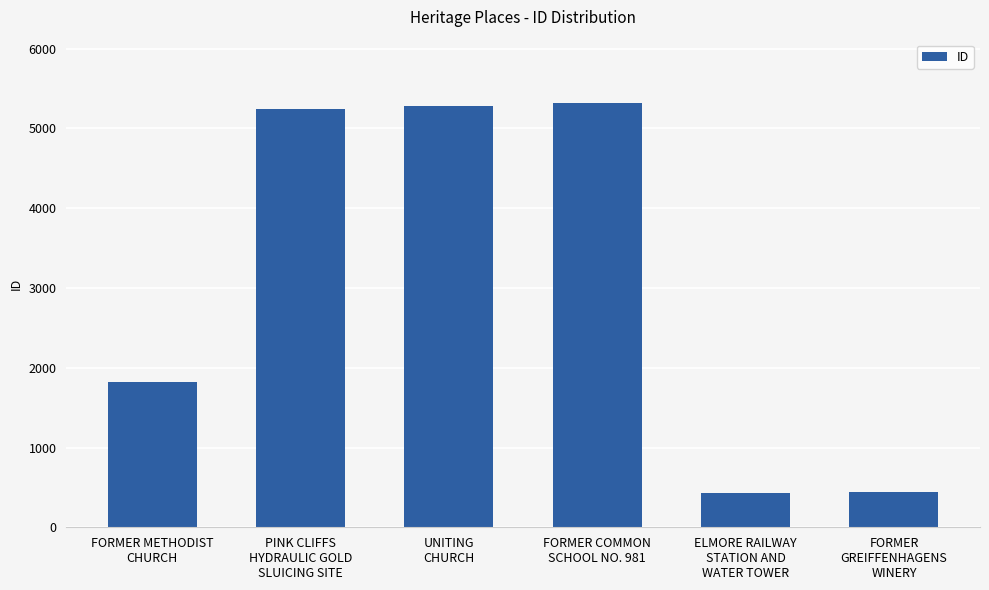

Is it true that the value at FORMER METHODIST
CHURCH is 777?

False